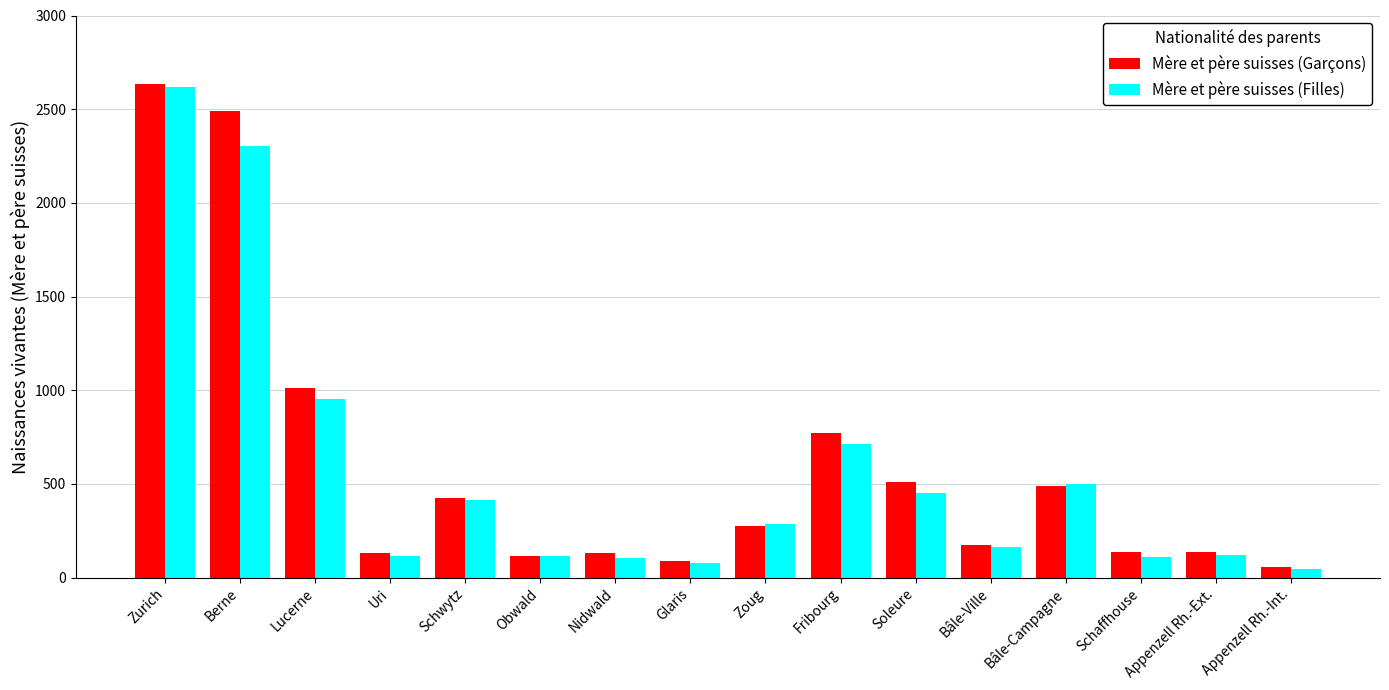

Count the number of categories in the chart.

16